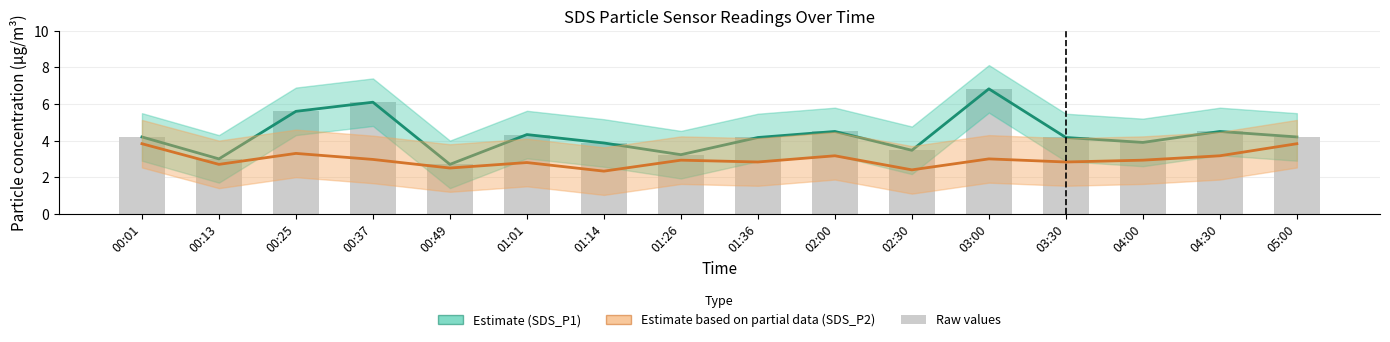

What is the sum of the SDS_P2 (Partial) values at 01:26 and 03:30?

5.8